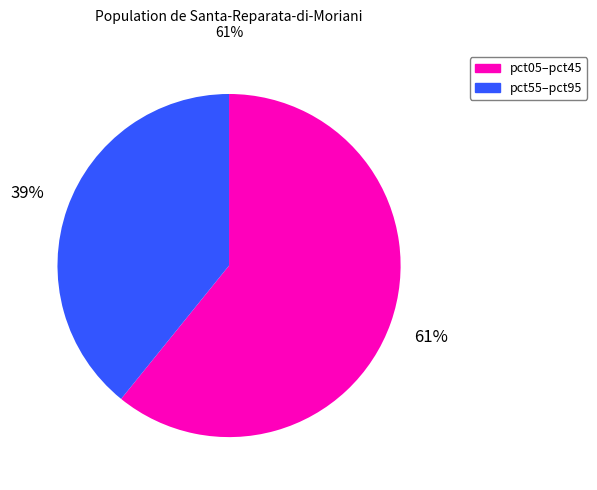

Does any single category account for the majority?

Yes